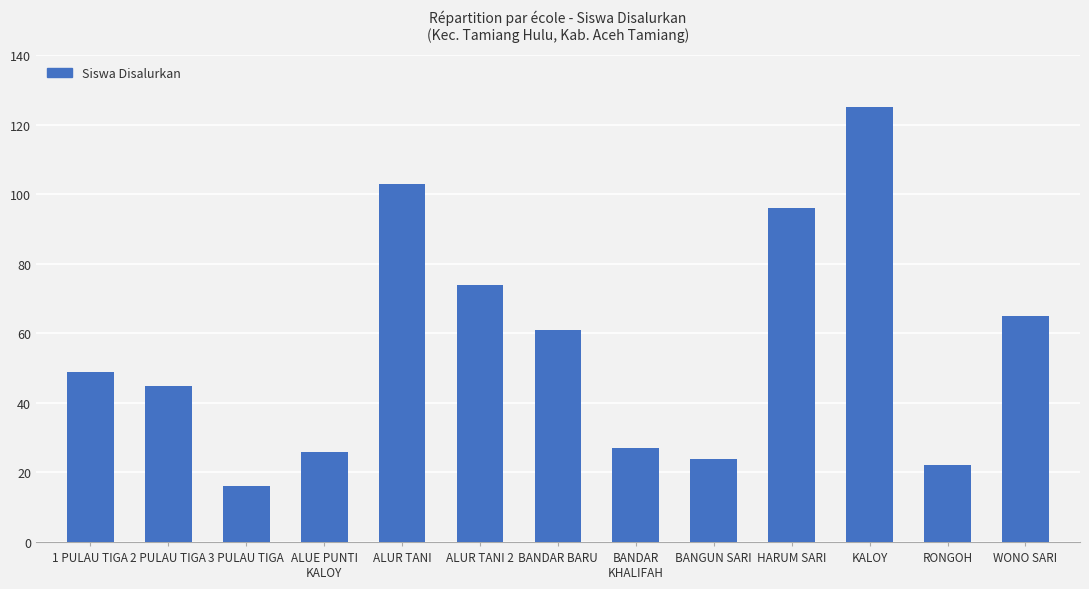

What is the difference between the maximum and minimum values?

109